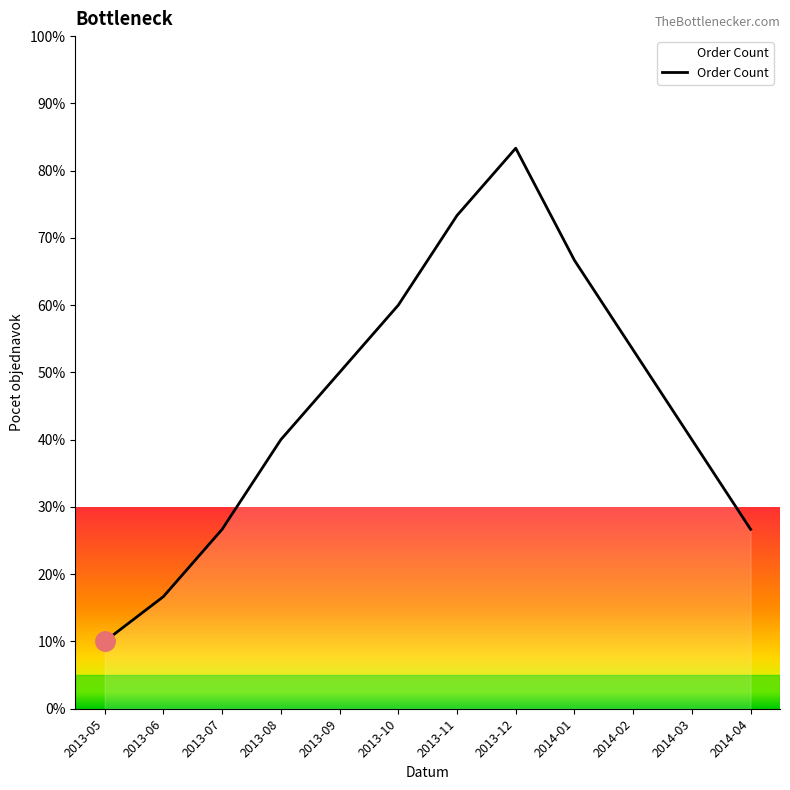

True or false: the data has more than 2 interior local peaks.

False